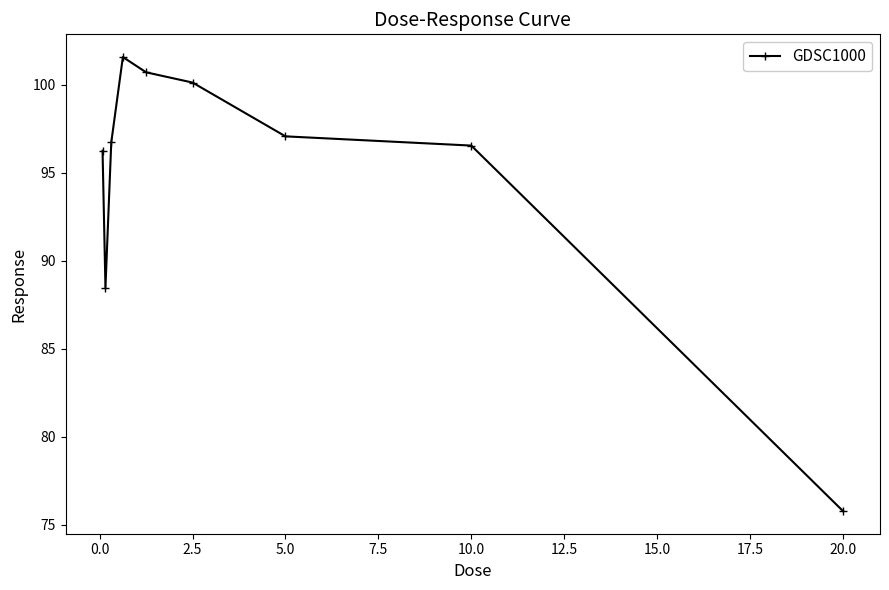

What is the value of the 9th point from the left?

75.8